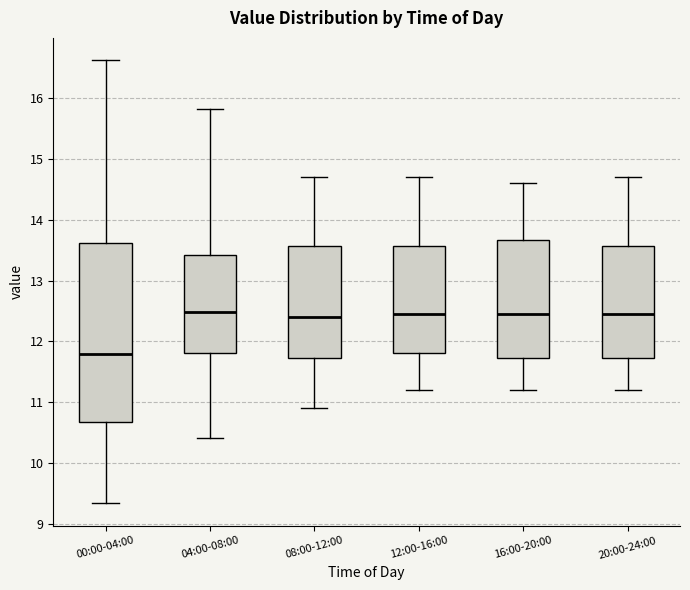

Reading left to right, read every box against the y-axis: the position of its median line, the range the box covers, and the ends of its whiskers. The values are not printed on the chart, so give them approximately, as read against the axis.

00:00-04:00: median 11.8, box 10.7 to 13.6, whiskers 9.3 to 16.6
04:00-08:00: median 12.5, box 11.8 to 13.4, whiskers 10.4 to 15.8
08:00-12:00: median 12.4, box 11.7 to 13.6, whiskers 10.9 to 14.7
12:00-16:00: median 12.5, box 11.8 to 13.6, whiskers 11.2 to 14.7
16:00-20:00: median 12.5, box 11.7 to 13.7, whiskers 11.2 to 14.6
20:00-24:00: median 12.5, box 11.7 to 13.6, whiskers 11.2 to 14.7